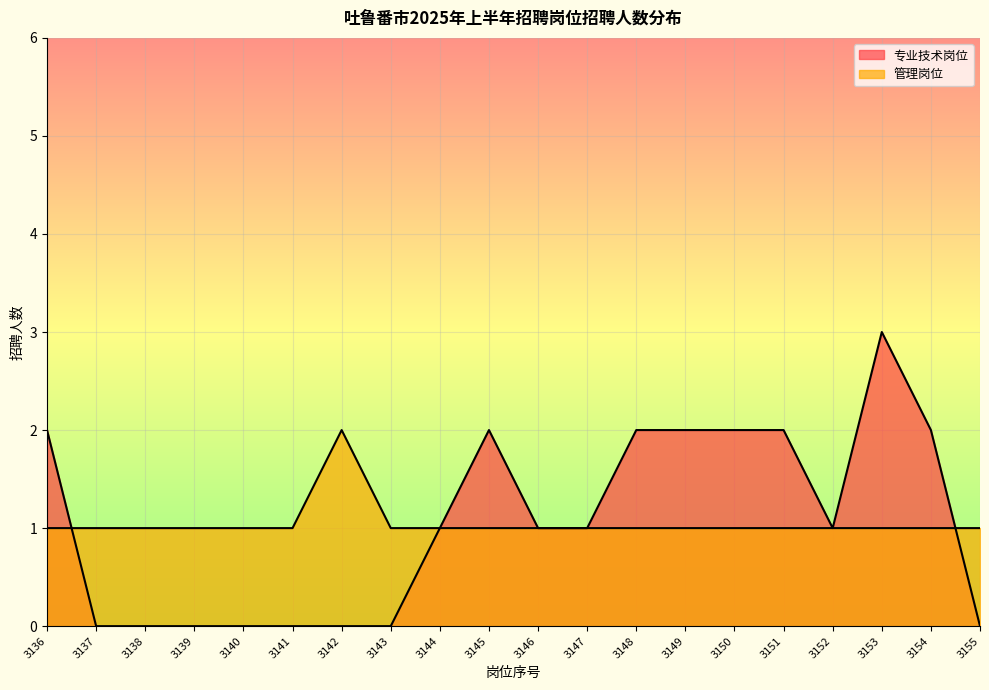

What is the average value of the 管理岗位 series?

1